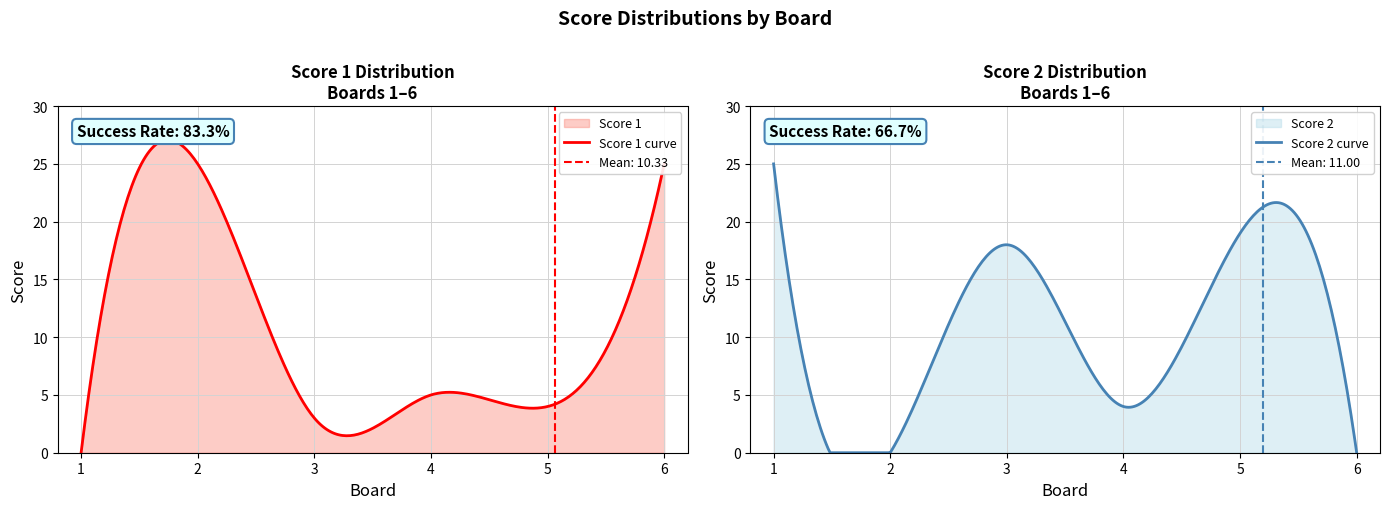

What are all the series names shown in the legend?

Score 1, Score 2